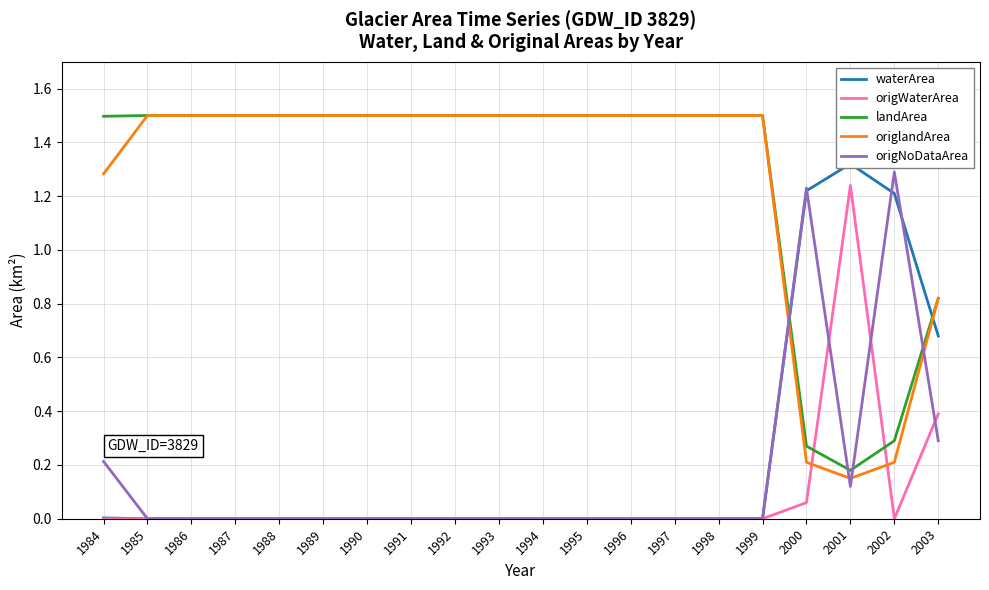

True or false: waterArea has more than 1 points higher than both neighbors.

False